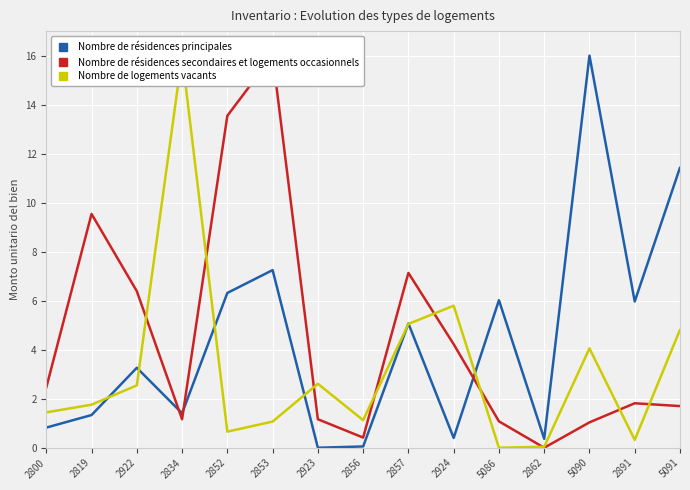

What is the difference between the maximum and minimum values in the Nombre de résidences principales series?

16.0